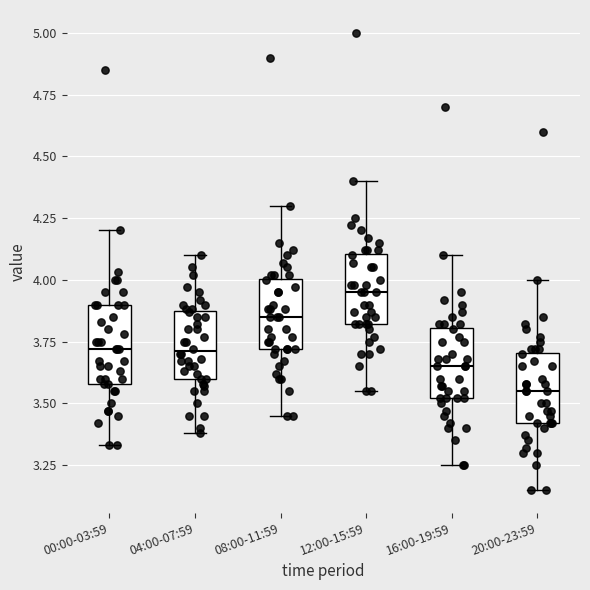

Which box has the highest median line?

12:00-15:59